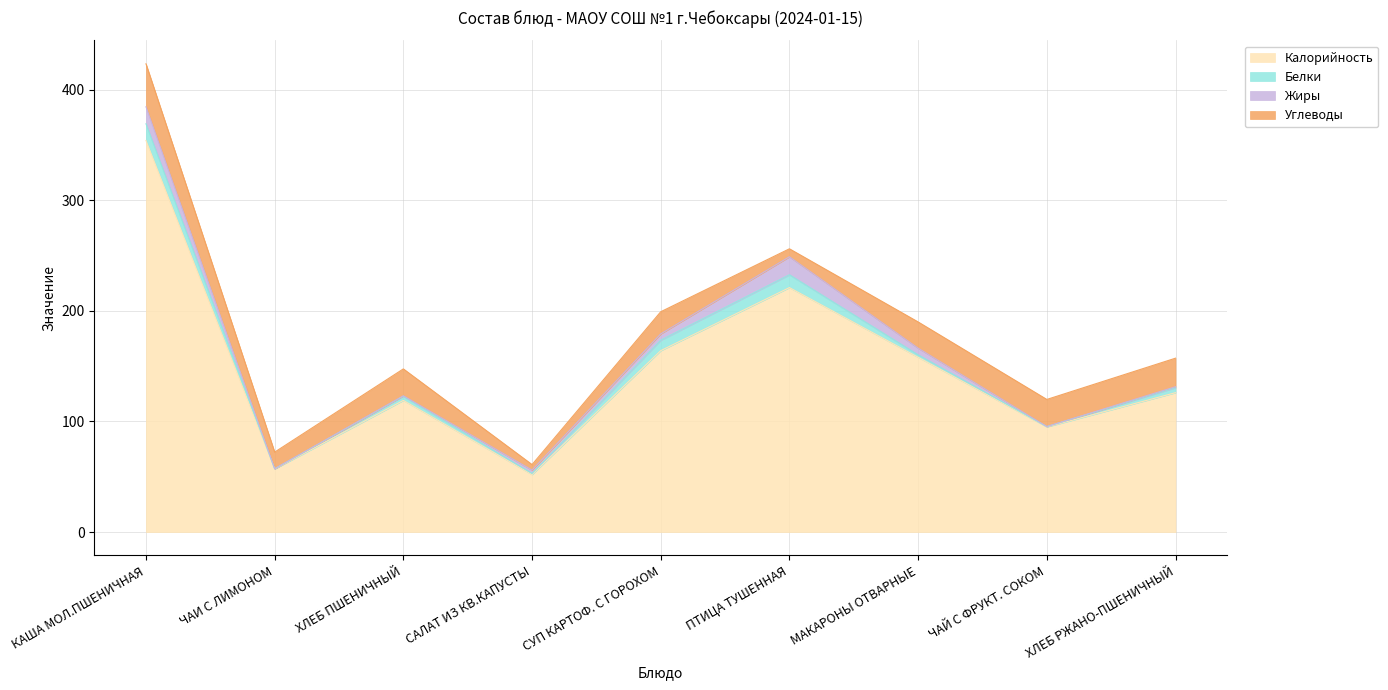

How many data points in Калорийность are less than 126?

4